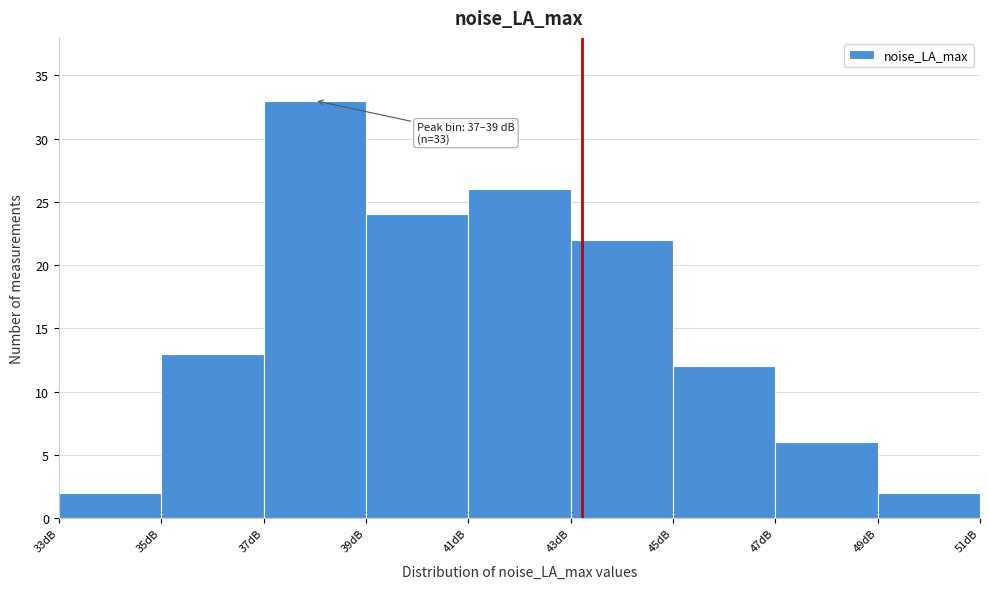

Over which range of the x-axis is the bar tallest?

37 to 39